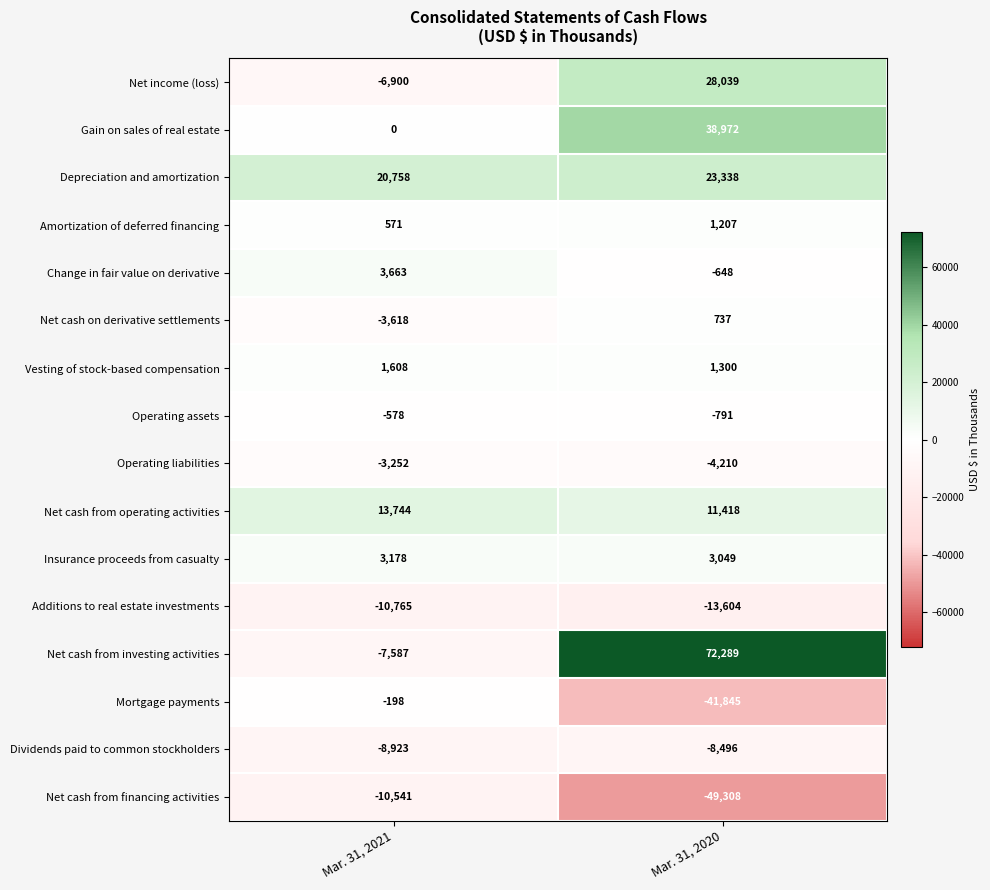

What is the difference between the highest and lowest values at Mar. 31, 2021?

31523